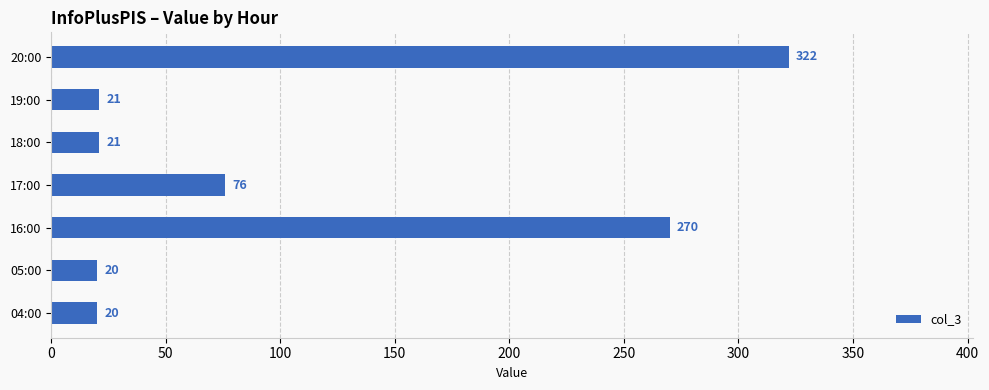

True or false: the data shows 21 at 19:00.

True